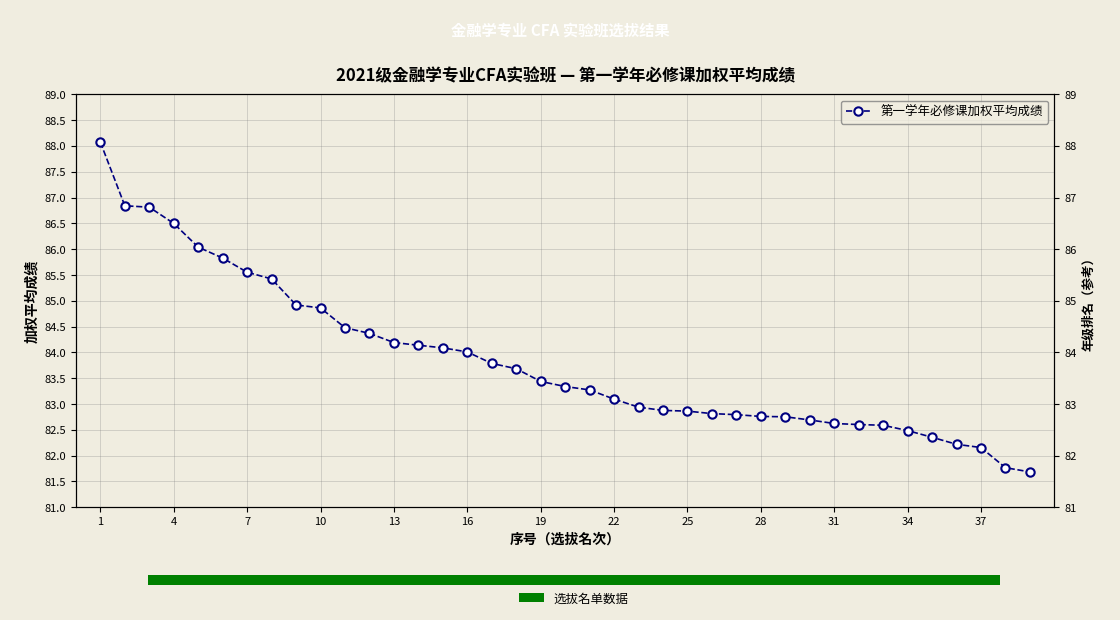

What is the difference between the maximum and minimum values?

6.4